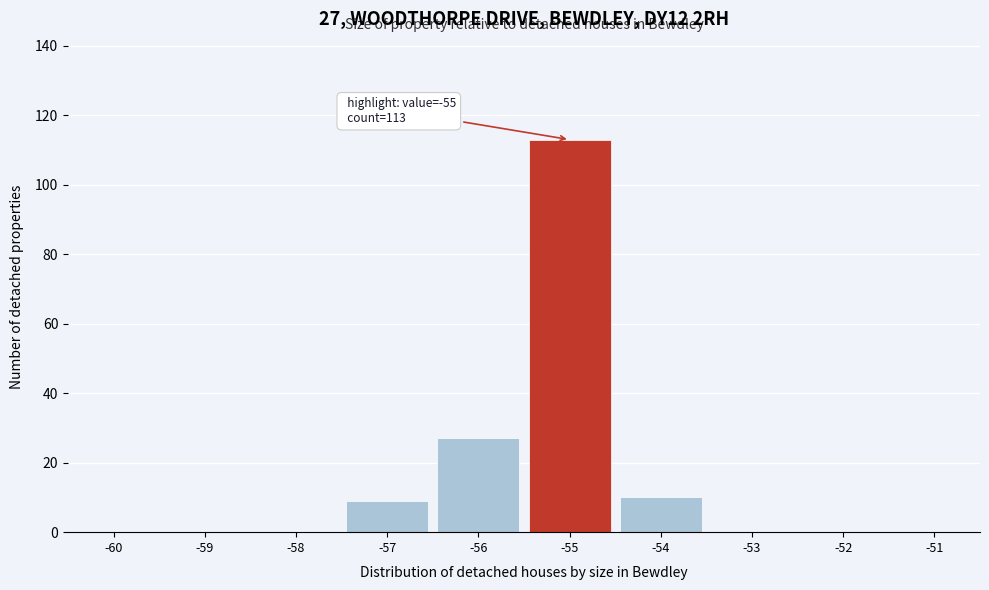

Reading left to right, what are all the values shown in this chart?

-60=0	-59=0	-58=0	-57=9	-56=27	-55=113	-54=10	-53=0	-52=0	-51=0